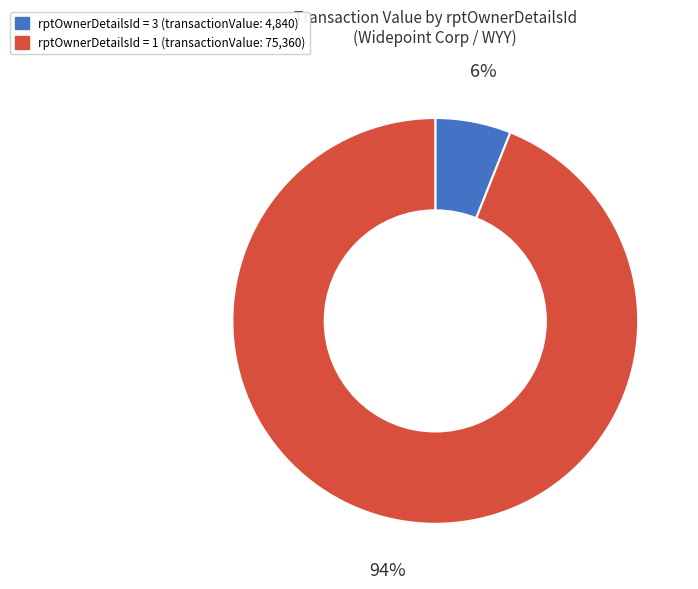

To the nearest percent, what is the difference between the largest and smallest slice percentages?

88%